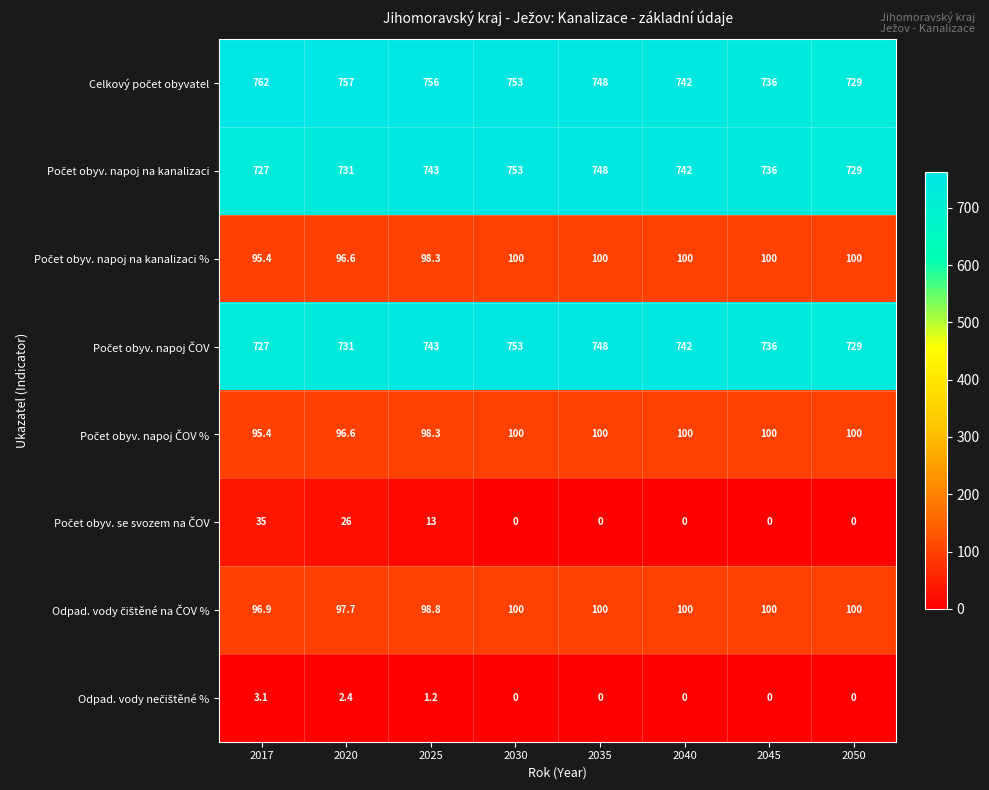

How many distinct data groups are displayed?

8